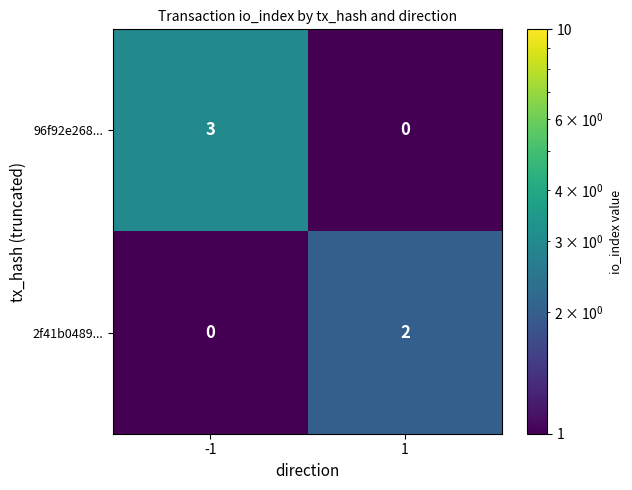

Which series has the largest range (max minus min)?

96f92e268...